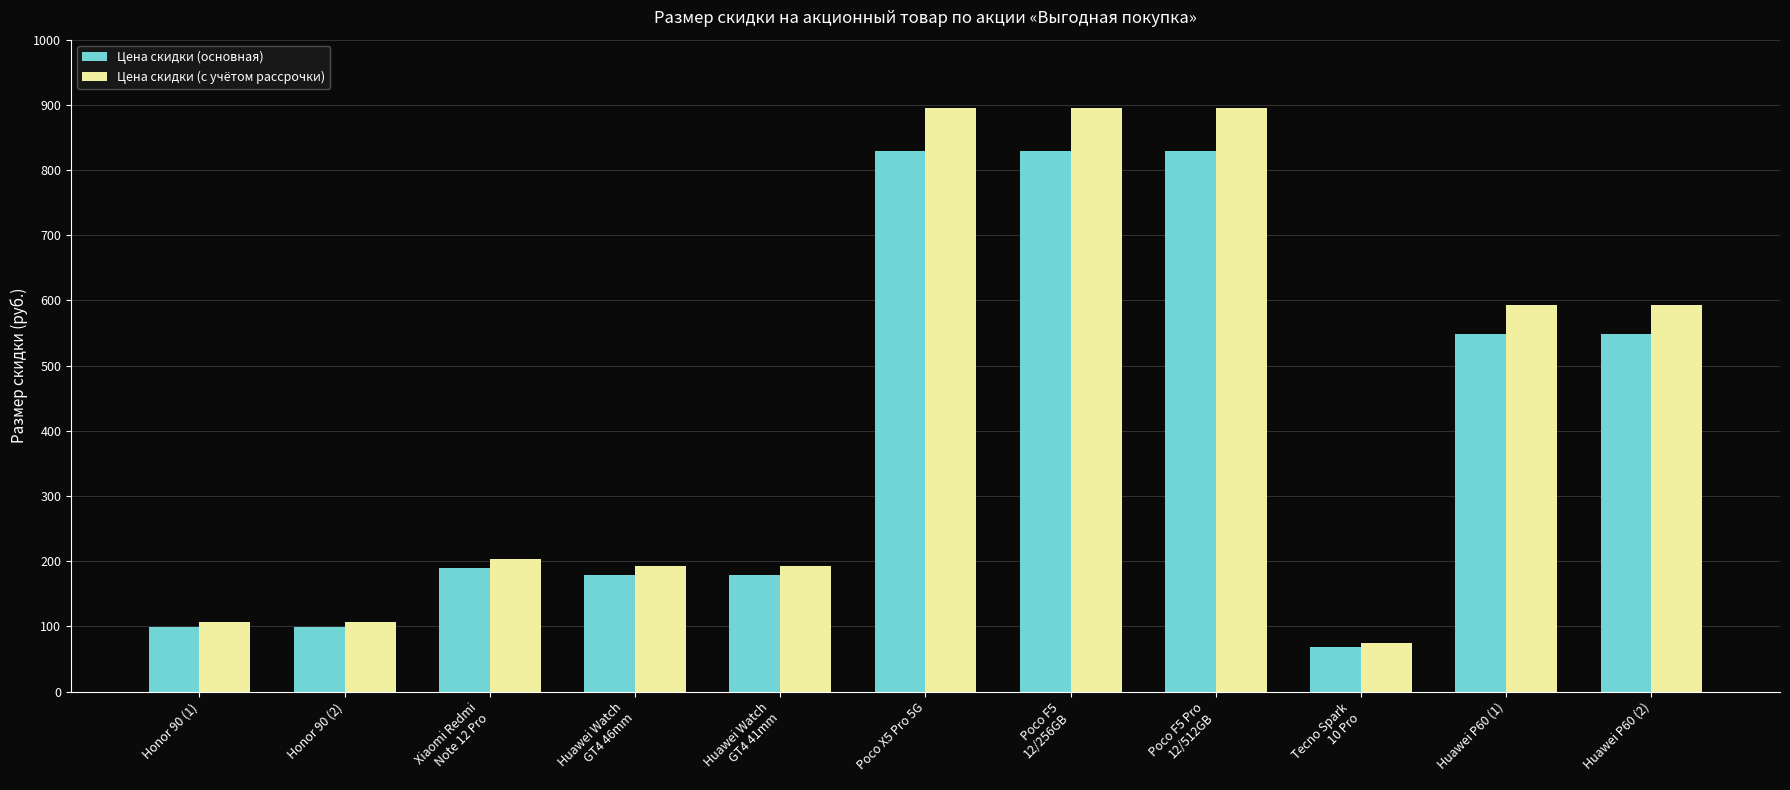

Which series has the largest total across all categories?

Цена скидки (с учётом рассрочки)